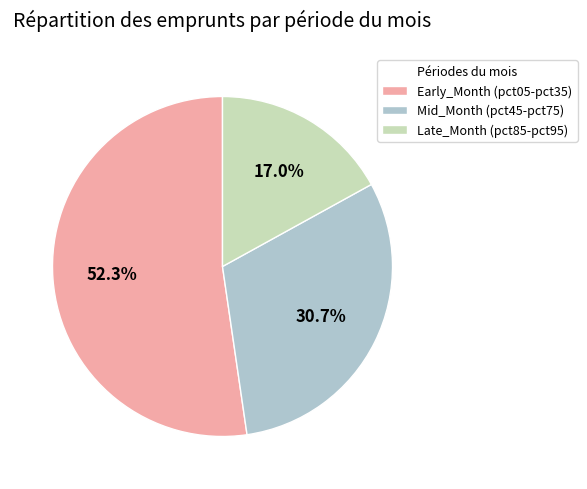

To the nearest percent, what is the difference between the largest and smallest slice percentages?

35%